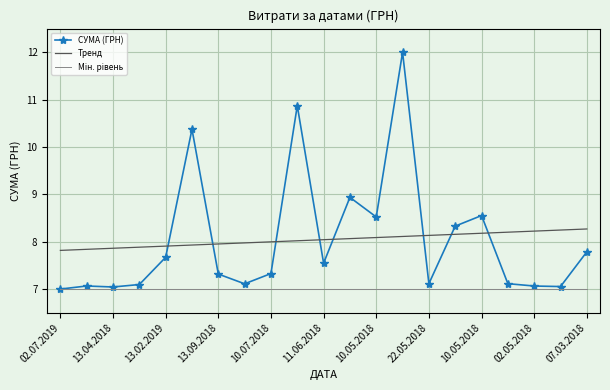

After their last crossing, which series has the higher values: СУМА (ГРН) or Тренд?

Тренд